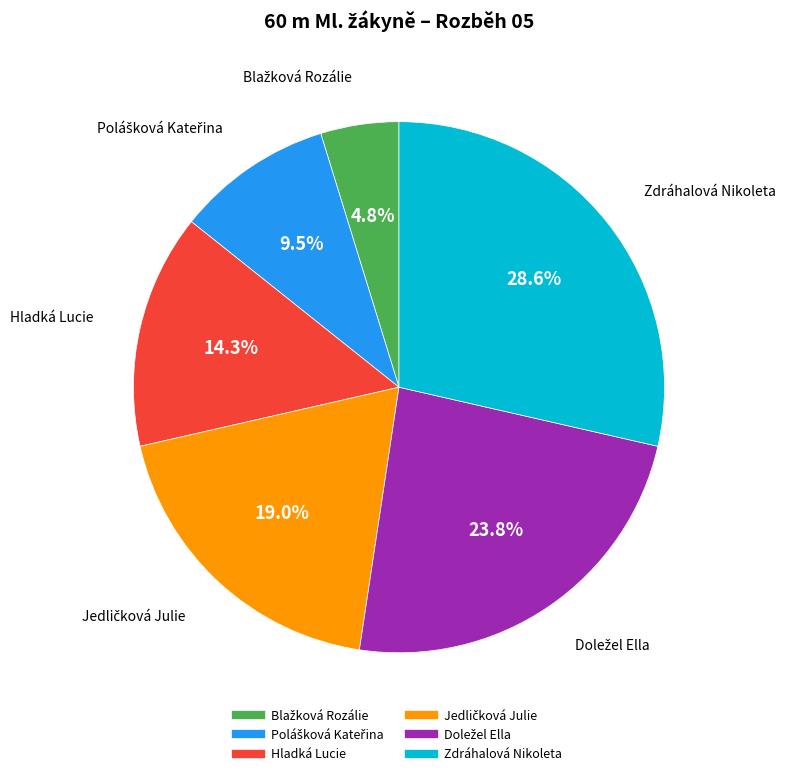

What is the largest slice in the pie chart?

Zdráhalová Nikoleta